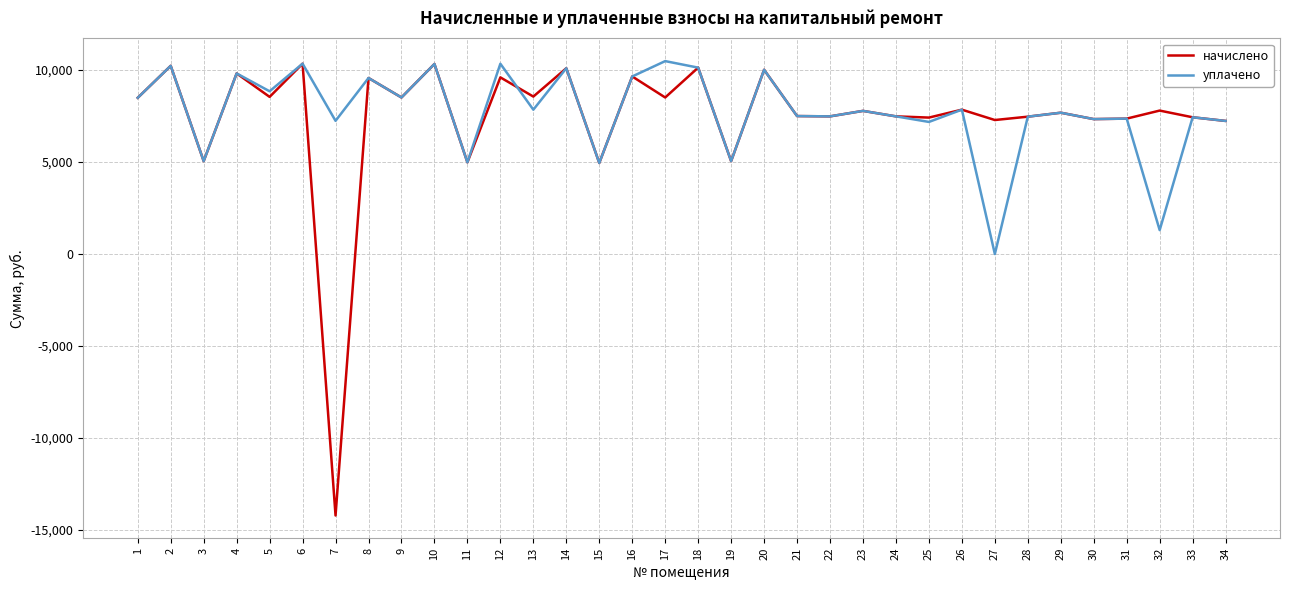

Does the chart have visible grid lines?

Yes